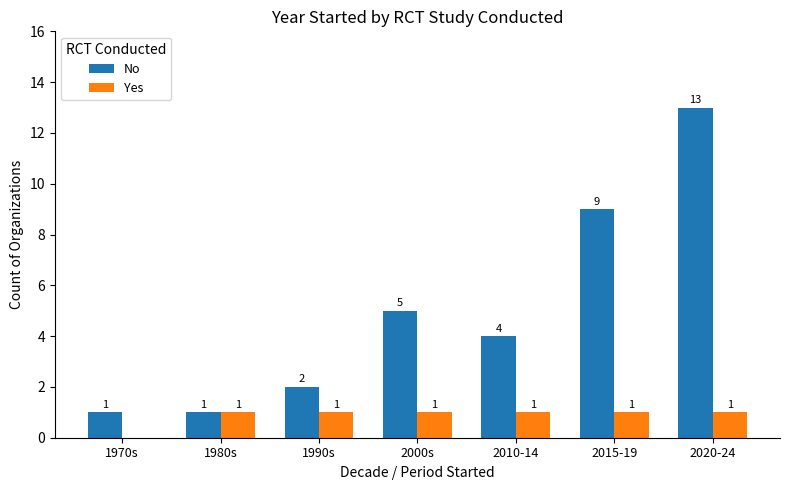

Reading left to right, transcribe all the data shown in this chart.

No: 1970s=1	1980s=1	1990s=2	2000s=5	2010-14=4	2015-19=9	2020-24=13
Yes: 1970s=0	1980s=1	1990s=1	2000s=1	2010-14=1	2015-19=1	2020-24=1